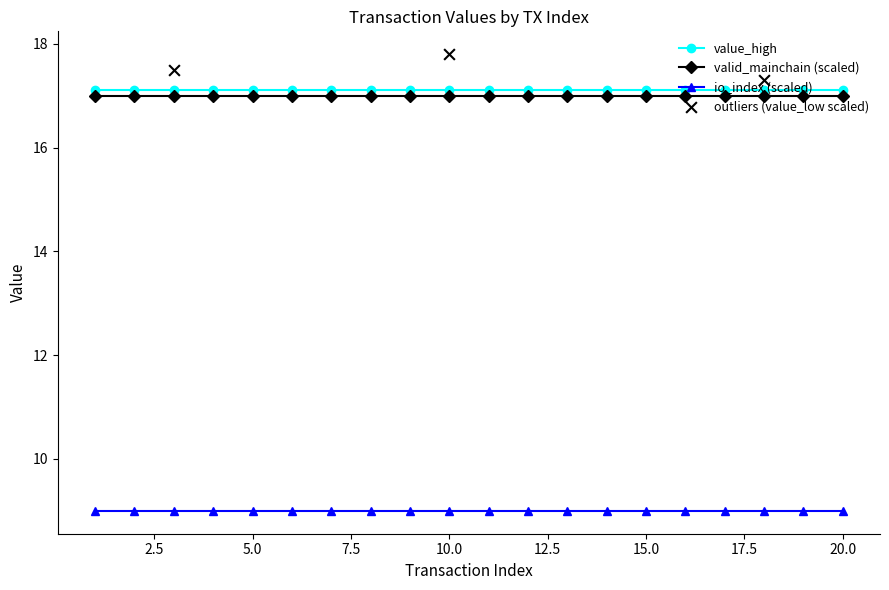

Is the value of value_high at 16 greater than the value of value_low at 13?

Yes